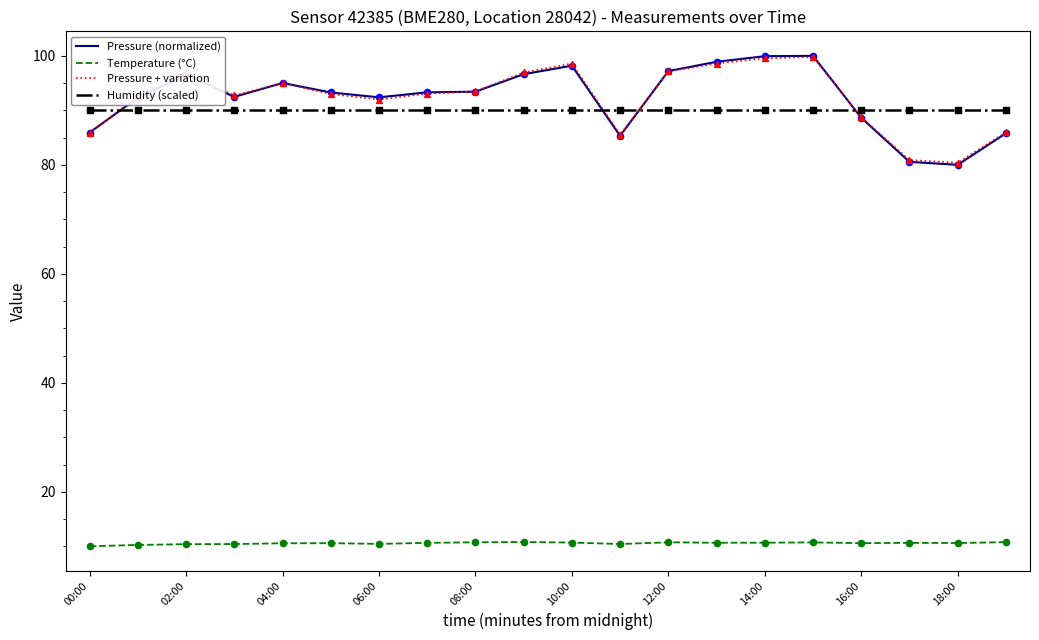

True or false: Pressure (normalized) and Temperature (°C) intersect in this chart.

False